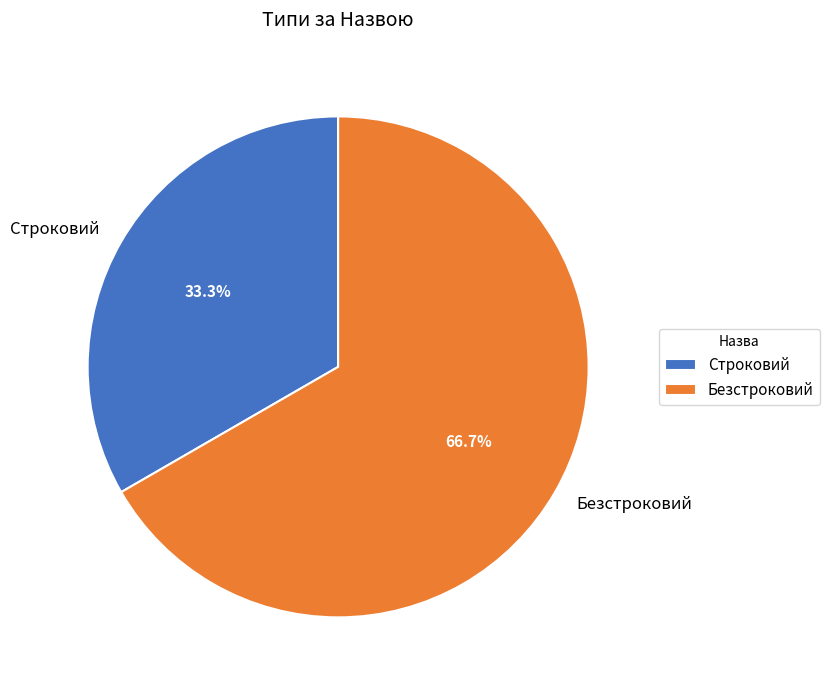

Is there a majority slice in this chart?

Yes